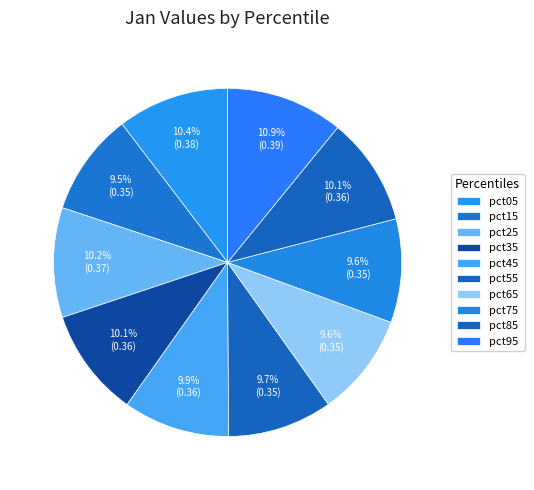

Which category has the smallest portion of the pie?

pct15